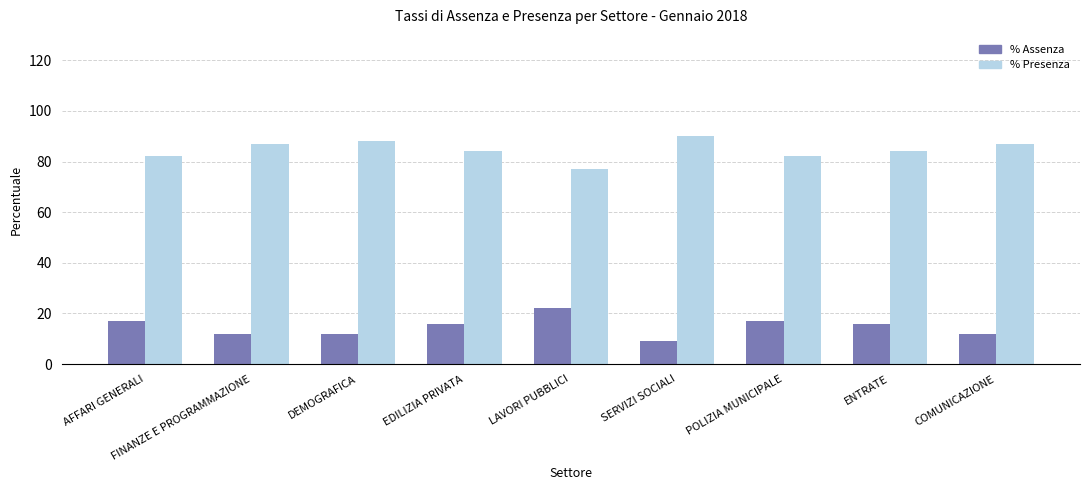

Reading right to left, transcribe all the data shown in this chart.

% Assenza: 12	16	17	9	22	16	12	12	17
% Presenza: 87	84	82	90	77	84	88	87	82